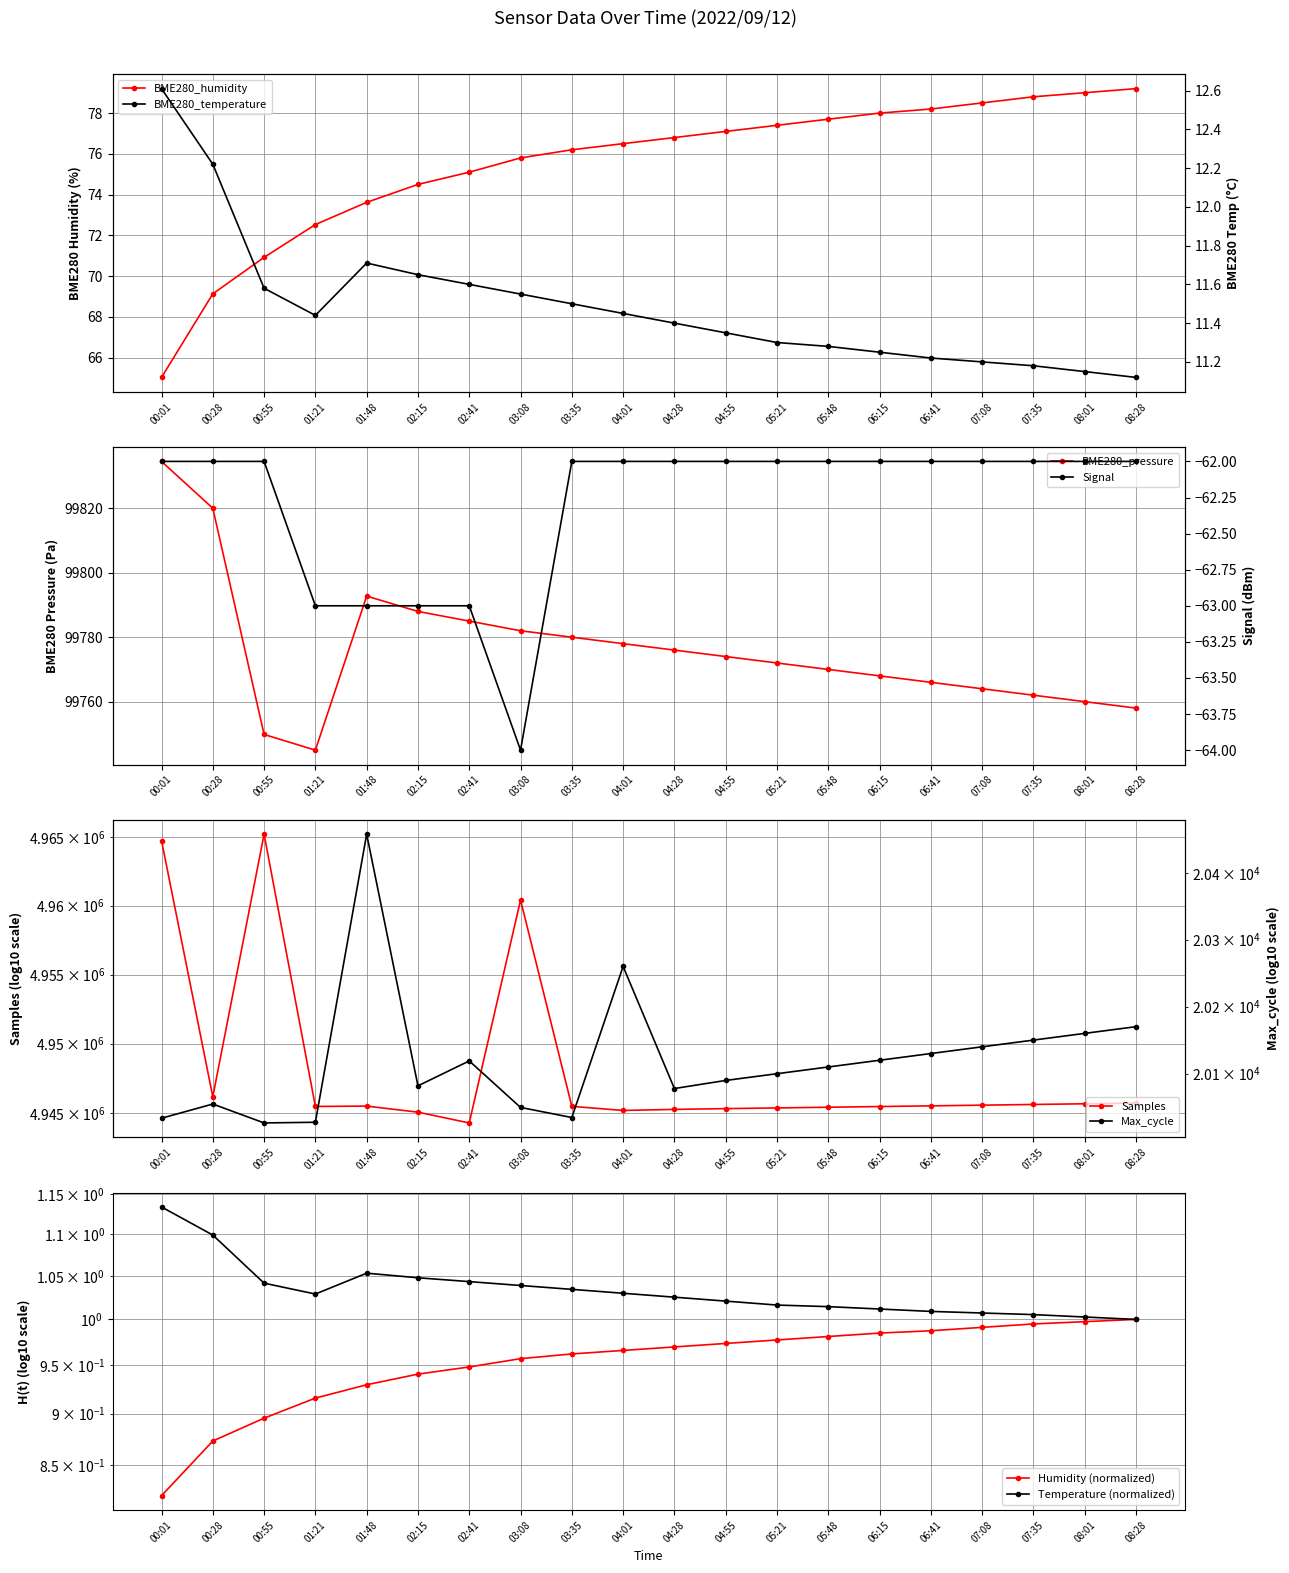

What is the value of the BME280_humidity point at the 8th from the left?

75.8